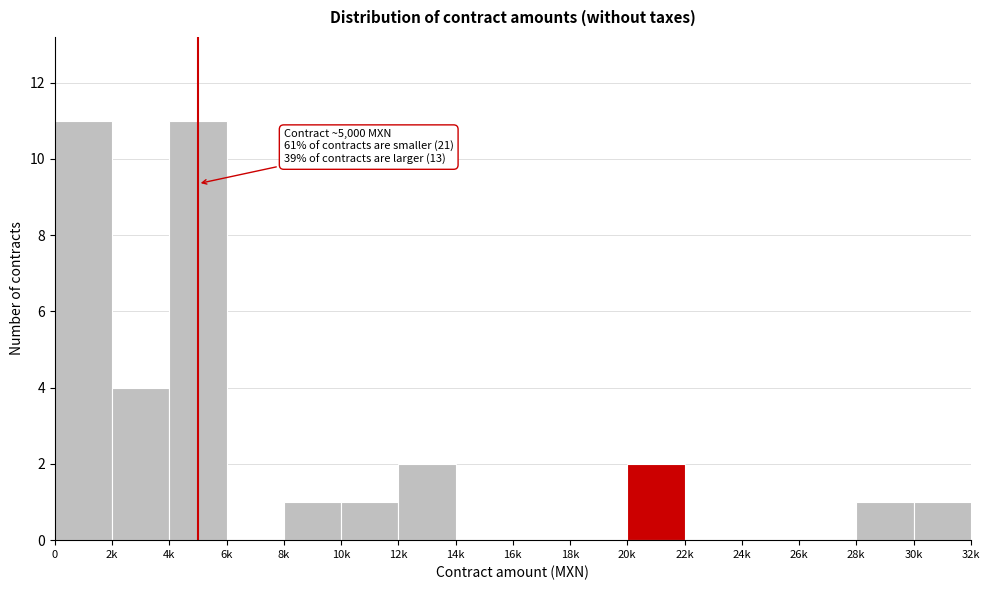

Reading right to left, list all the values displayed in this chart.

30k=1	28k=1	26k=0	24k=0	22k=0	20k=2	18k=0	16k=0	14k=0	12k=2	10k=1	8k=1	6k=0	4k=11	2k=4	0=11